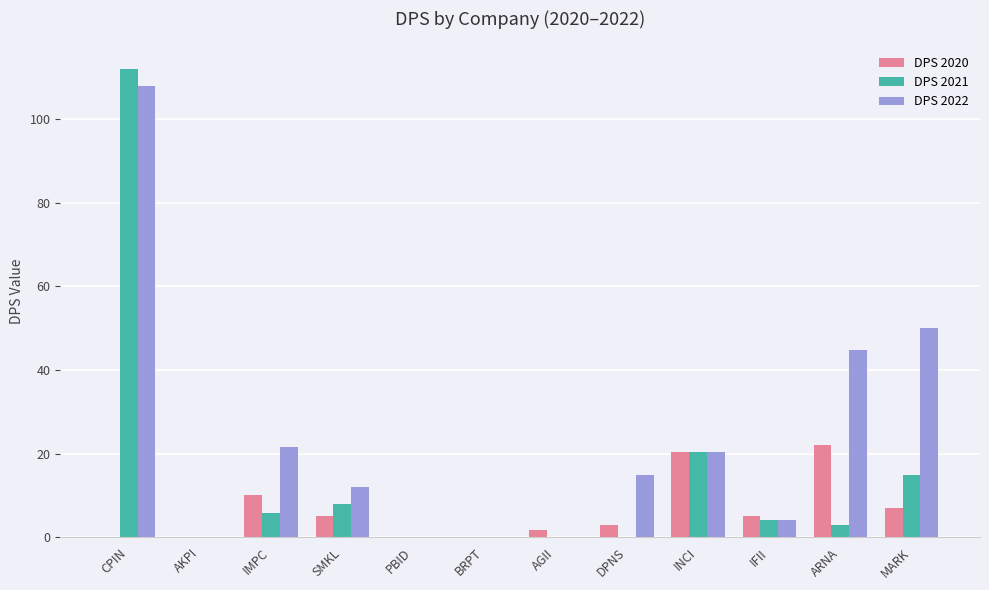

Where is DPS 2022 nearest to the value 54?

MARK